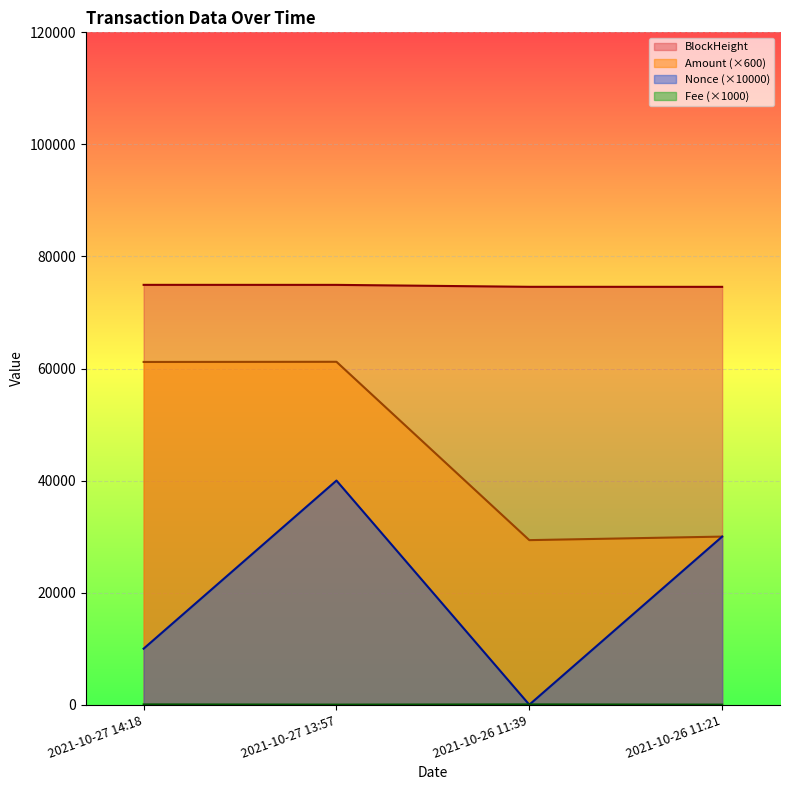

Which category has the lowest value in the BlockHeight series?

2021-10-26 11:21